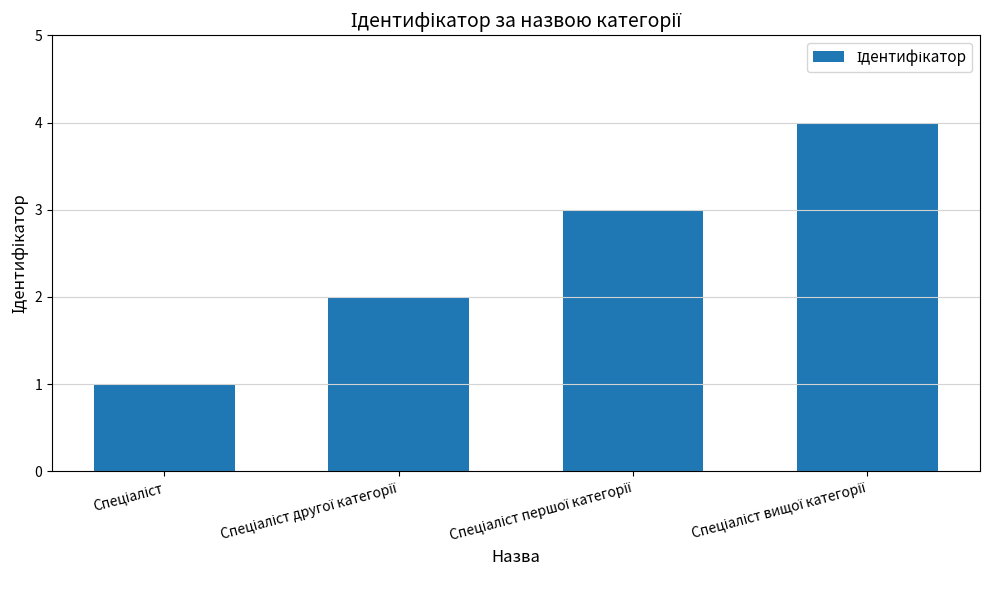

What is the maximum value shown in the chart?

4